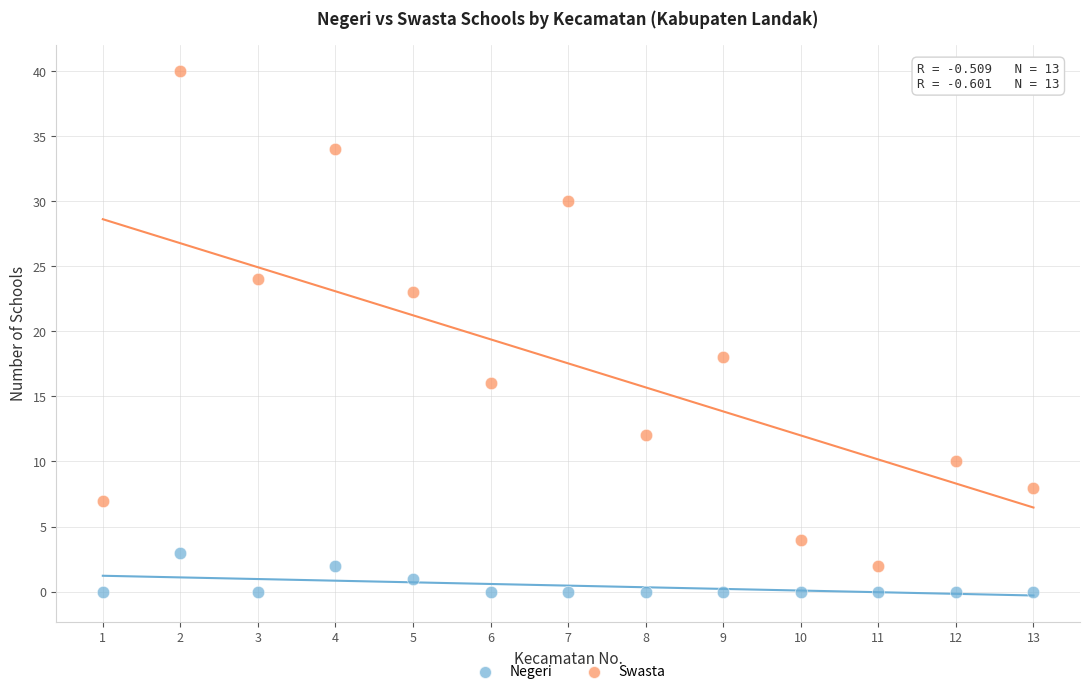

Which series reaches the maximum Y coordinate?

Swasta